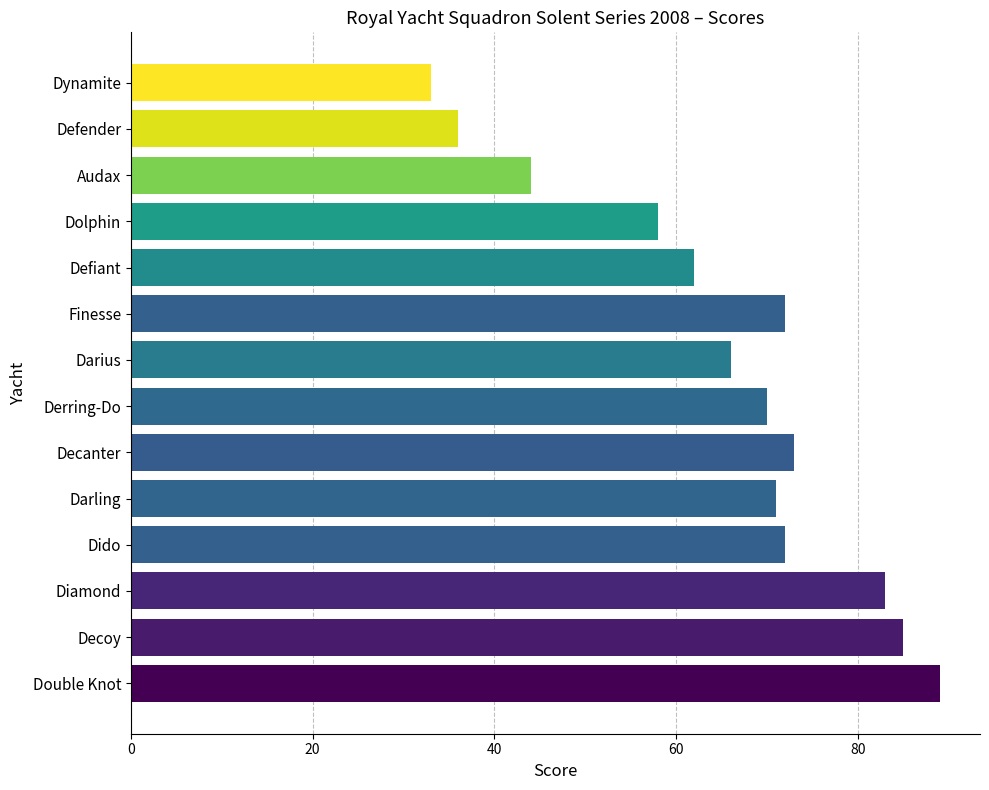

What position from the top is Dido?

11